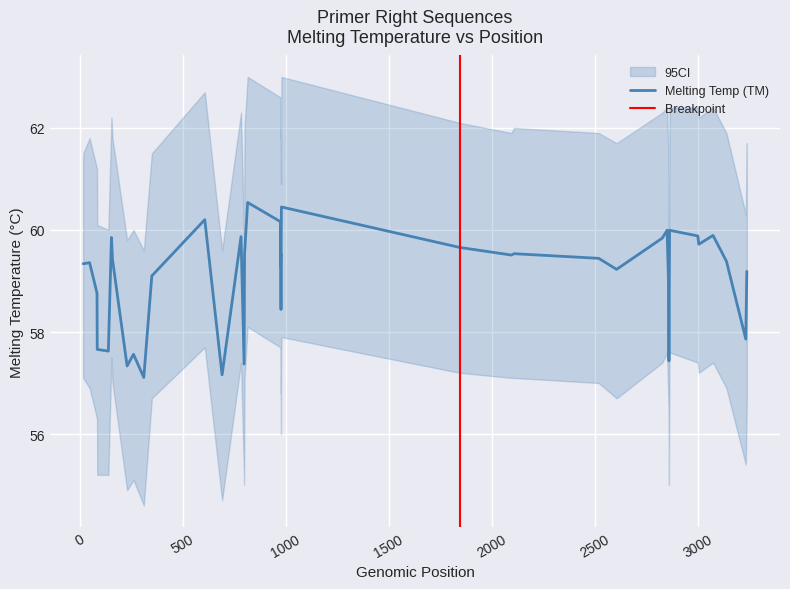

What is the sum of all TM values?

2363.4